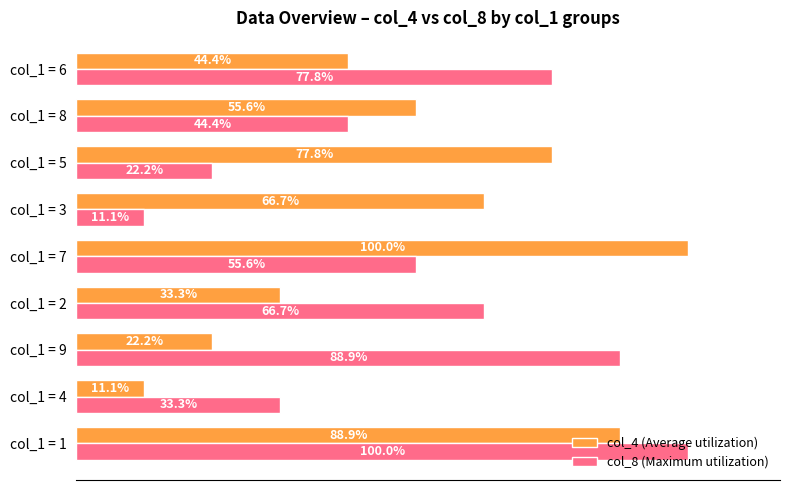

At which category is the sum across all series the highest?

col_1 = 1